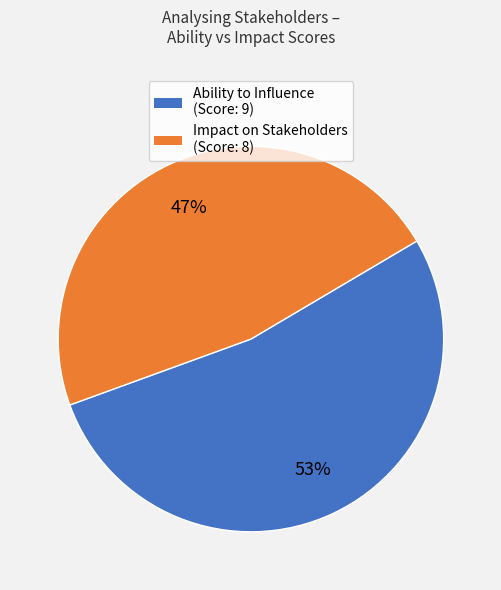

To the nearest percent, what is the average slice percentage?

50%